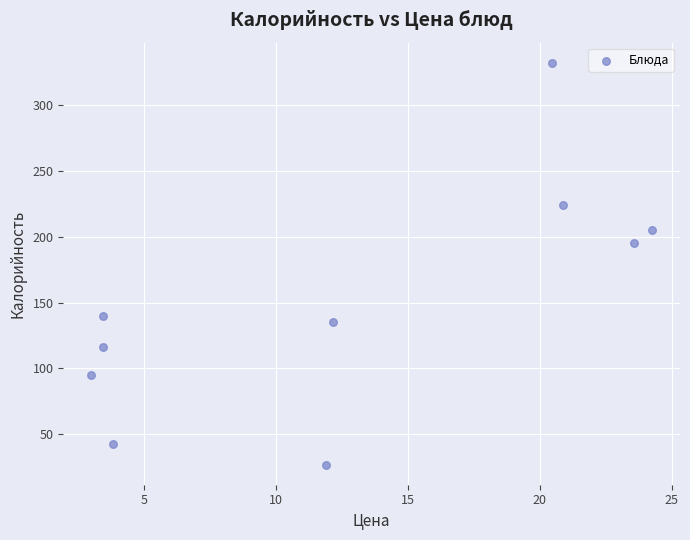

What Y value in the scatter plot is closest to 179?

195